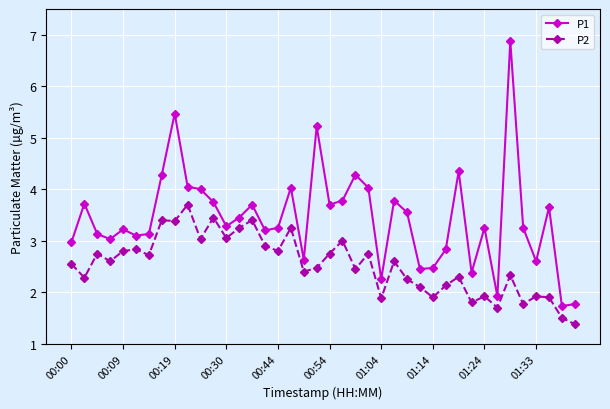

What is the highest value of the P1 series?

6.9